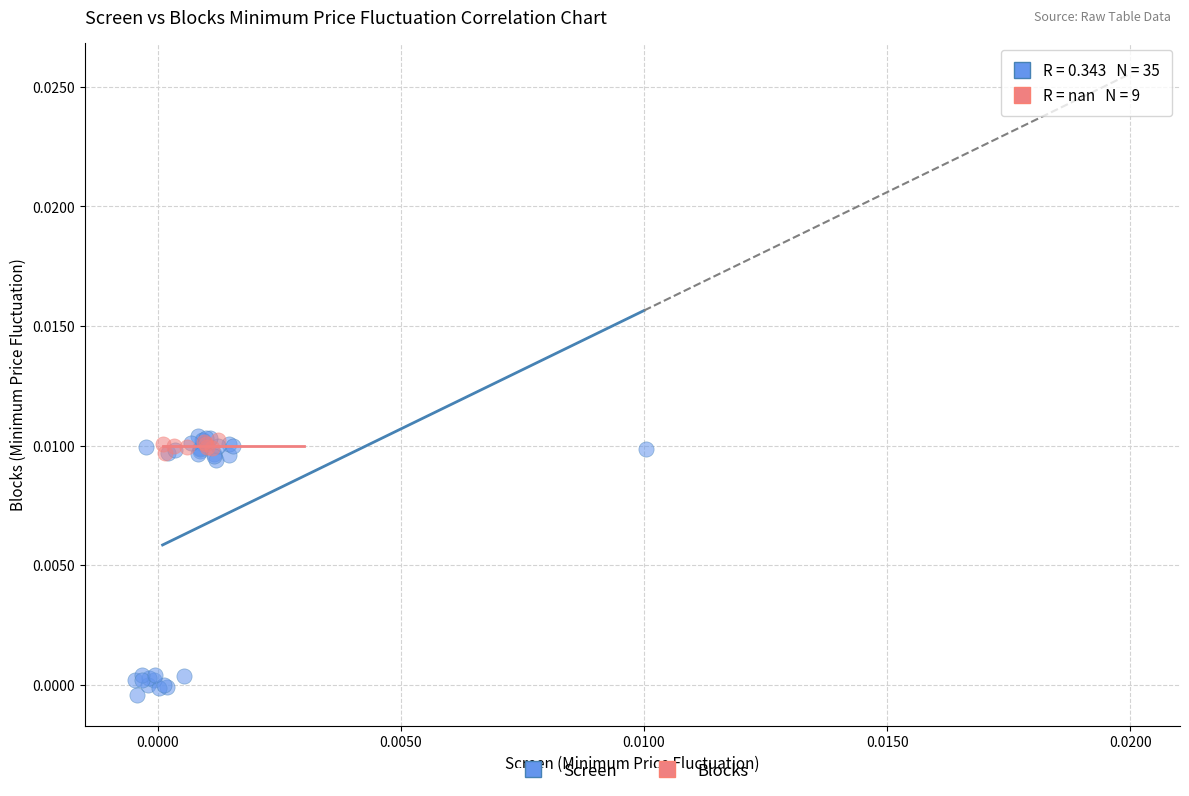

Which series has the largest Y range (max minus min)?

Screen